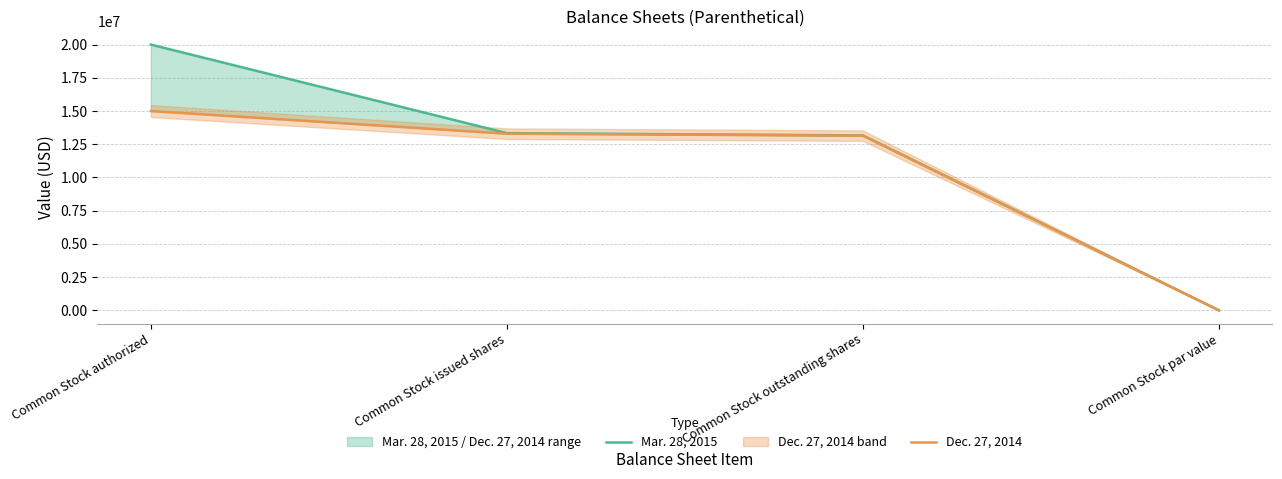

True or false: Dec. 27, 2014 has more than 2 points higher than both neighbors.

False